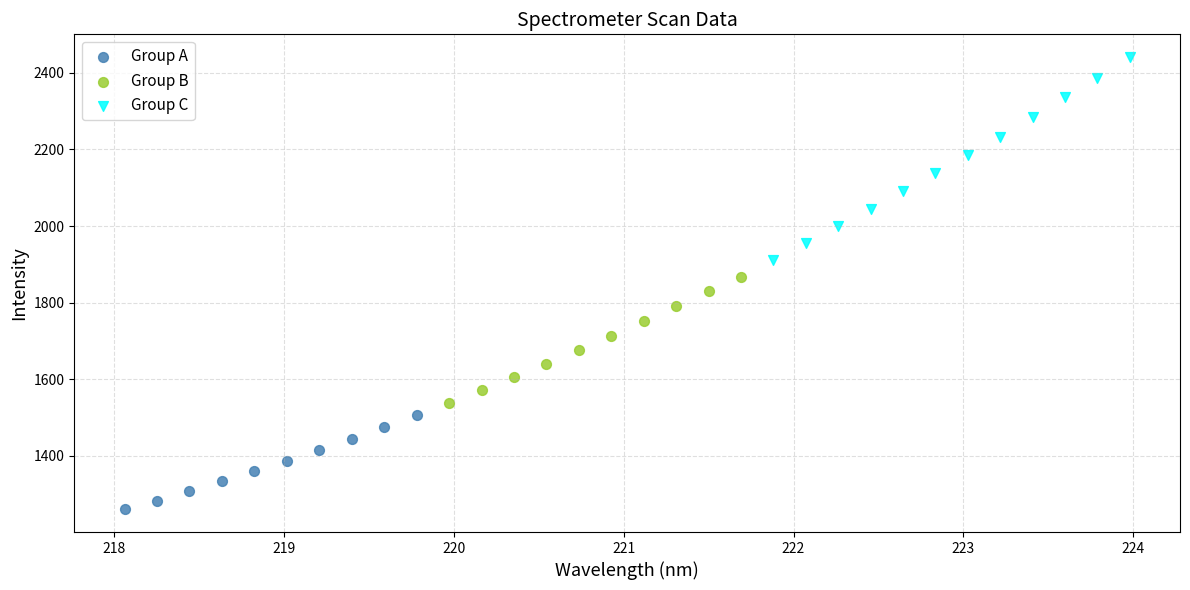

Which series contains the lowest Y value?

Group A